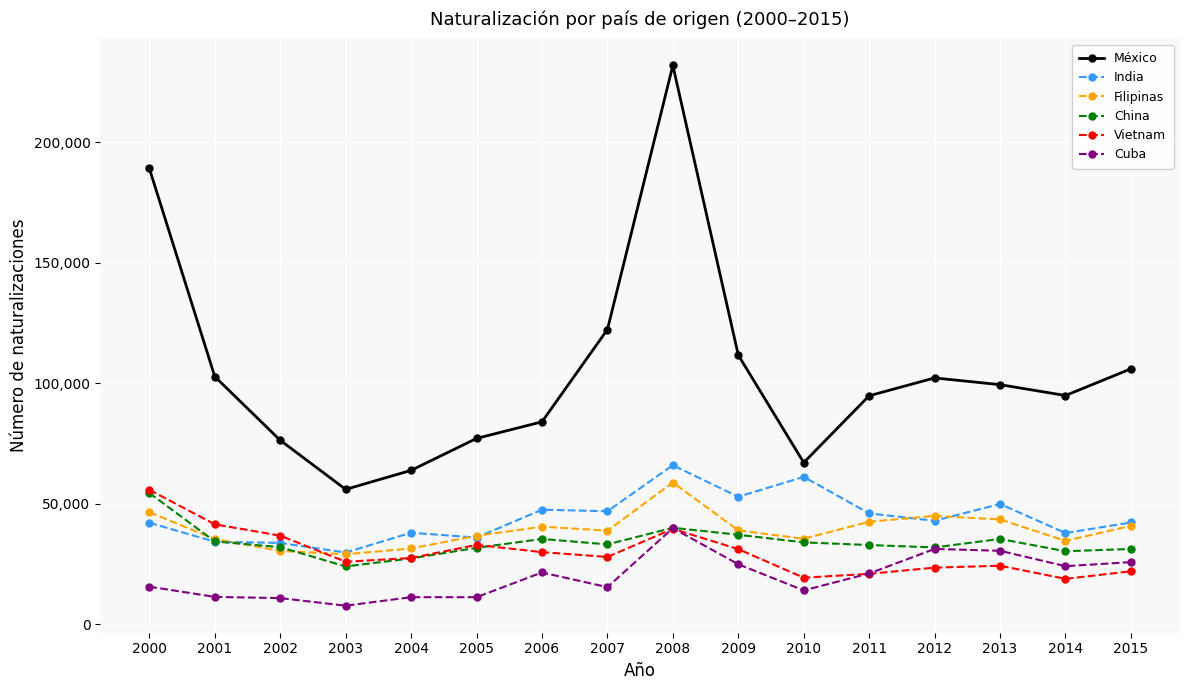

What is the minimum value for India?

29761